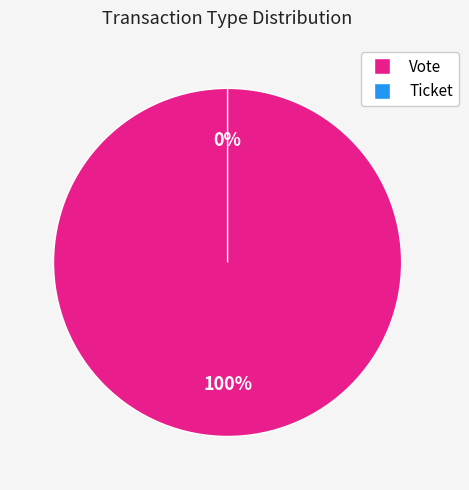

What is the change in value from Vote to Ticket?

-1